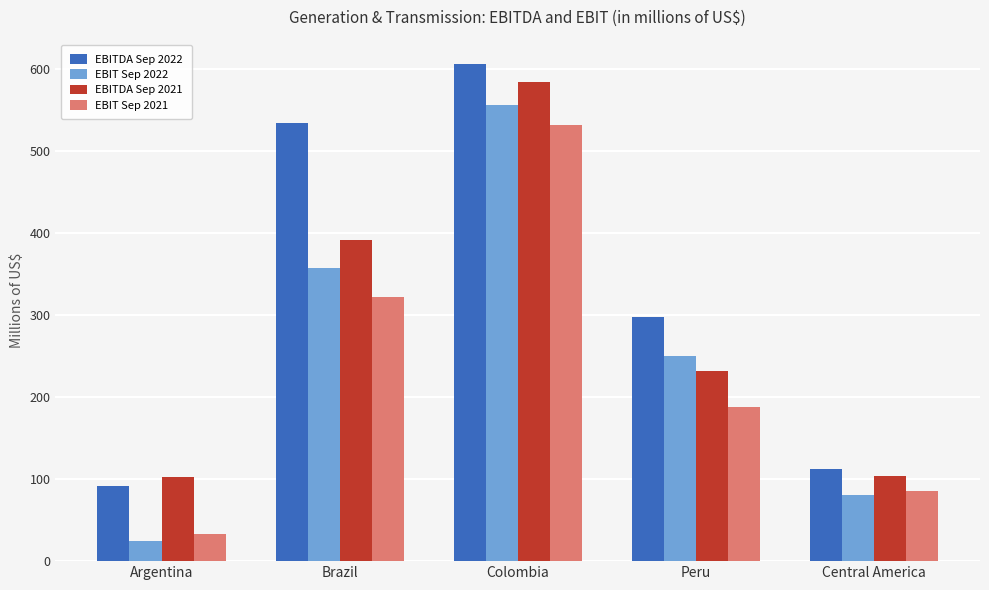

True or false: EBIT Sep 2021 has a value of 328.8 at Peru.

False